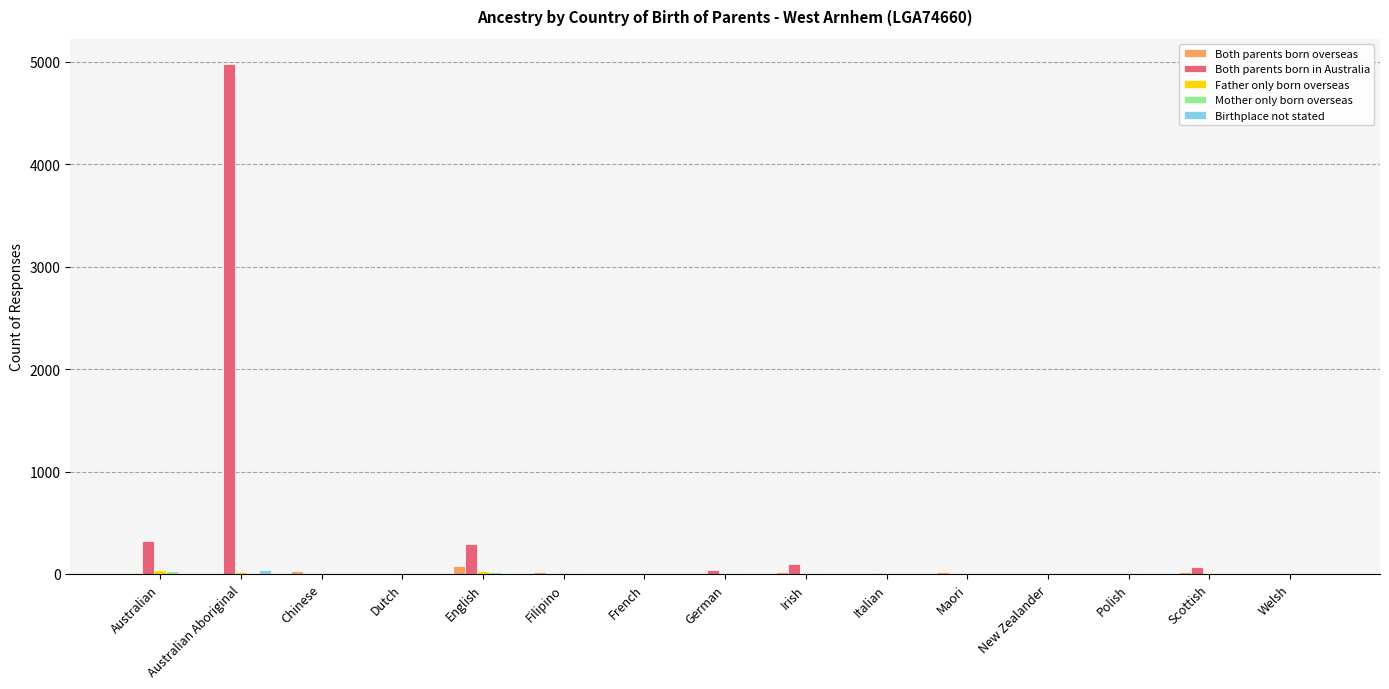

Does the chart contain stacked bars?

No